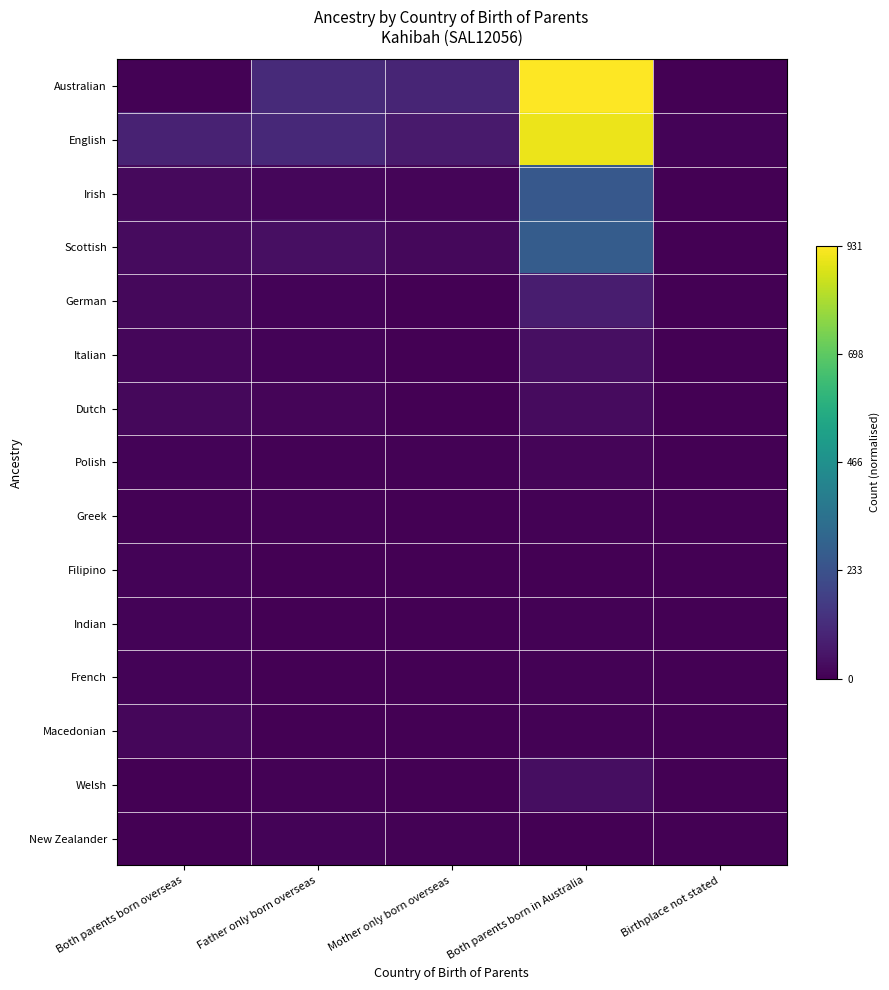

At Both parents born in Australia, list the series in order from largest to smallest.

Australian, English, Scottish, Irish, German, Italian, Welsh, Dutch, Polish, French, Greek, Indian, Macedonian, Filipino, New Zealander